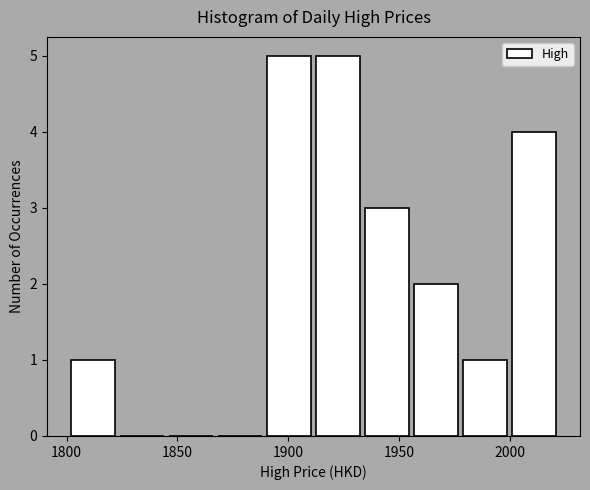

How tall is the bar that spans 1935 to 1955 on the x-axis? Neither the bar edges nor the heights are printed on the chart, so give them approximately, as read against the axes.

3